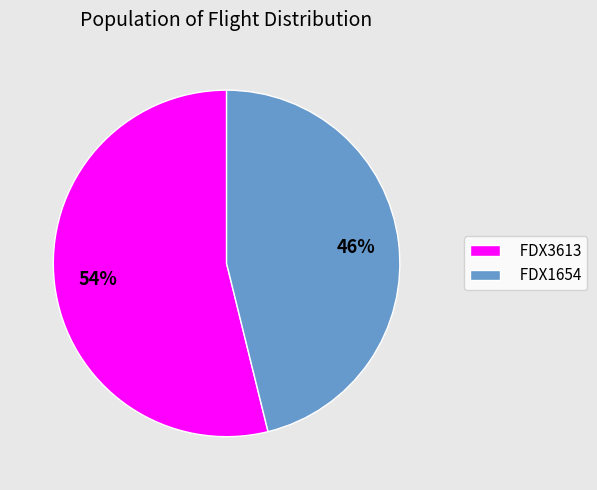

The FDX1654 slice represents 34% of the pie. True or false?

False